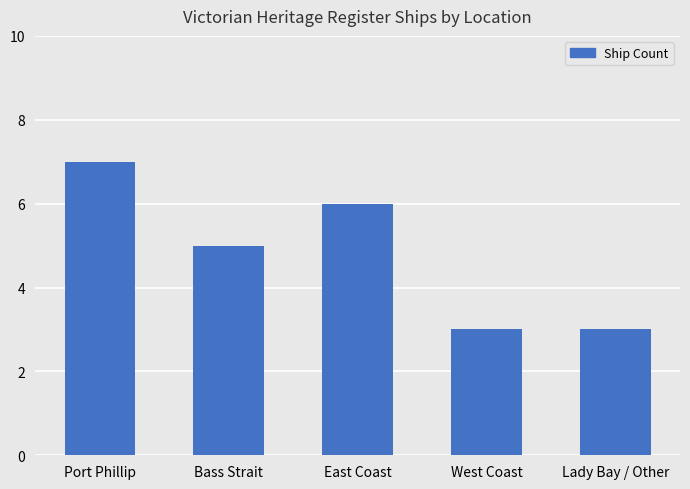

Read the value at West Coast.

3